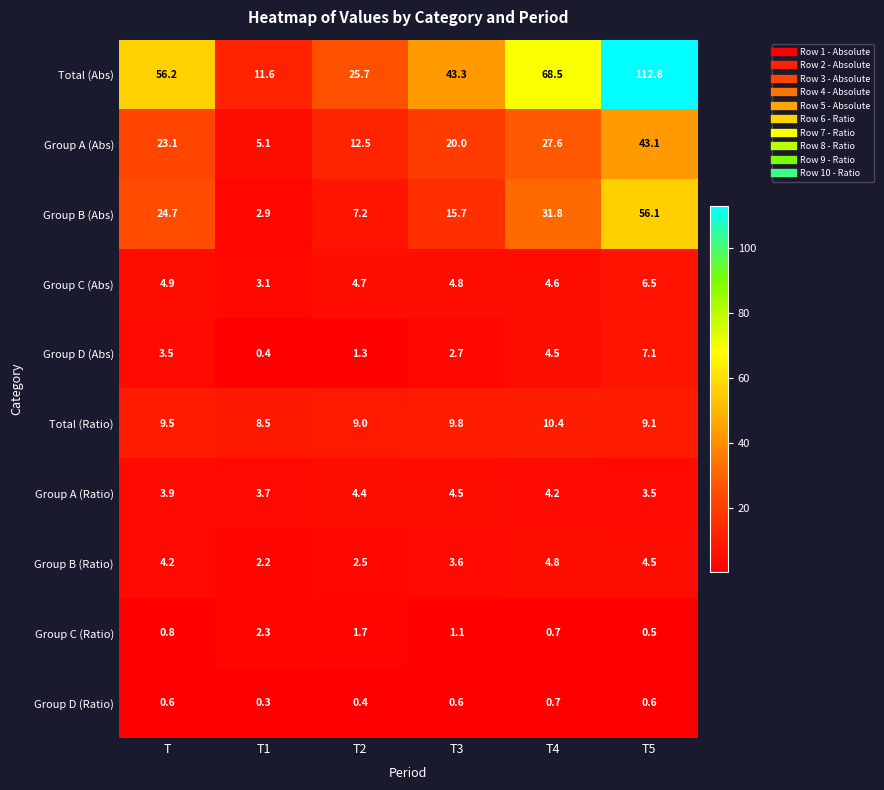

What is the difference between the Group A (Ratio) values at T1 and T2?

0.7